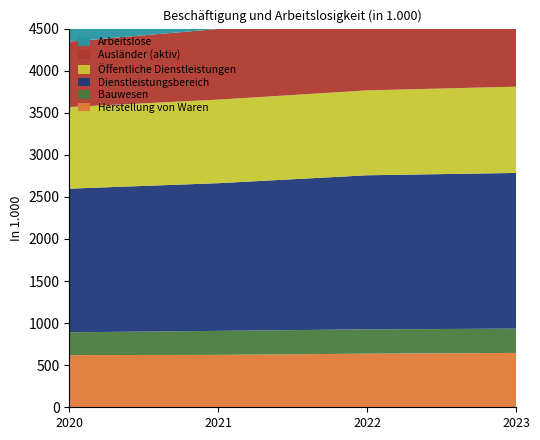

Reading left to right, list all the values displayed in this chart.

Herstellung von Waren: 2020=620	2021=623	2022=637	2023=646
Bauwesen: 2020=271	2021=285	2022=289	2023=289
Dienstleistungsbereich: 2020=1707	2021=1755	2022=1831	2023=1850
Öffentliche Dienstleistungen: 2020=970	2021=993	2022=1009	2023=1025
Ausländer (aktiv): 2020=777	2021=840	2022=927	2023=981
Arbeitslose: 2020=410	2021=332	2022=263	2023=271